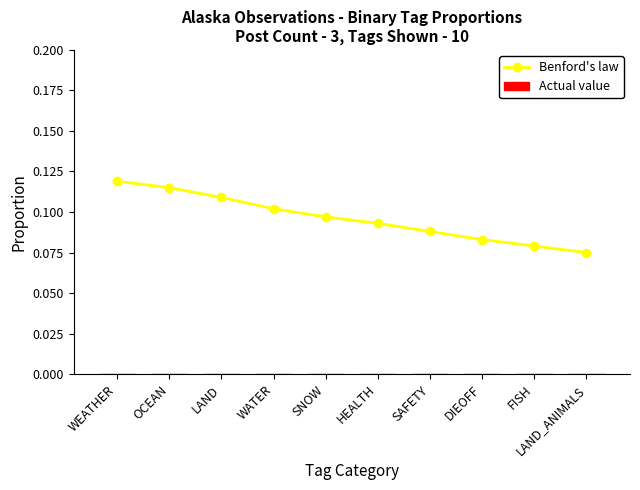

Which has a higher value, OCEAN or LAND?

OCEAN